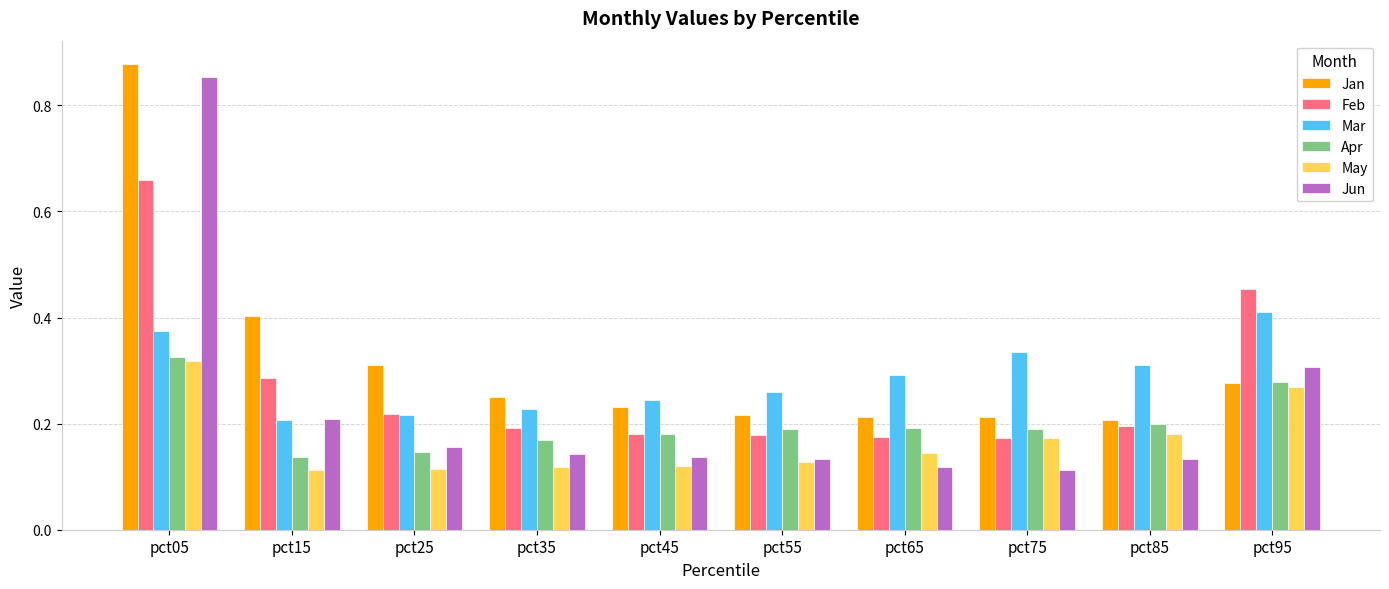

Is it true that Jun equals 0.0 at pct65?

False